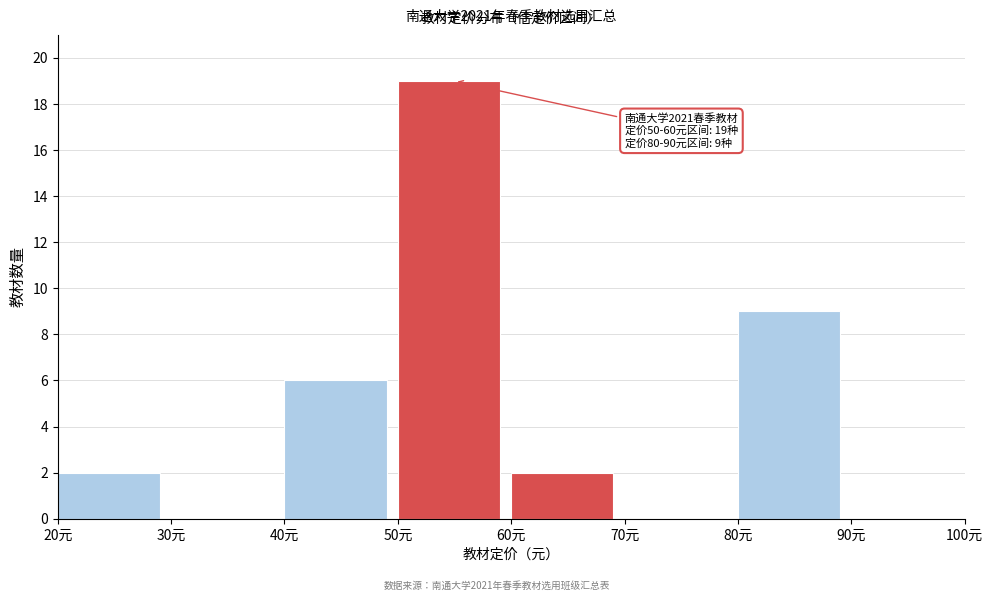

Over which range of the x-axis is the bar tallest?

50 to 60